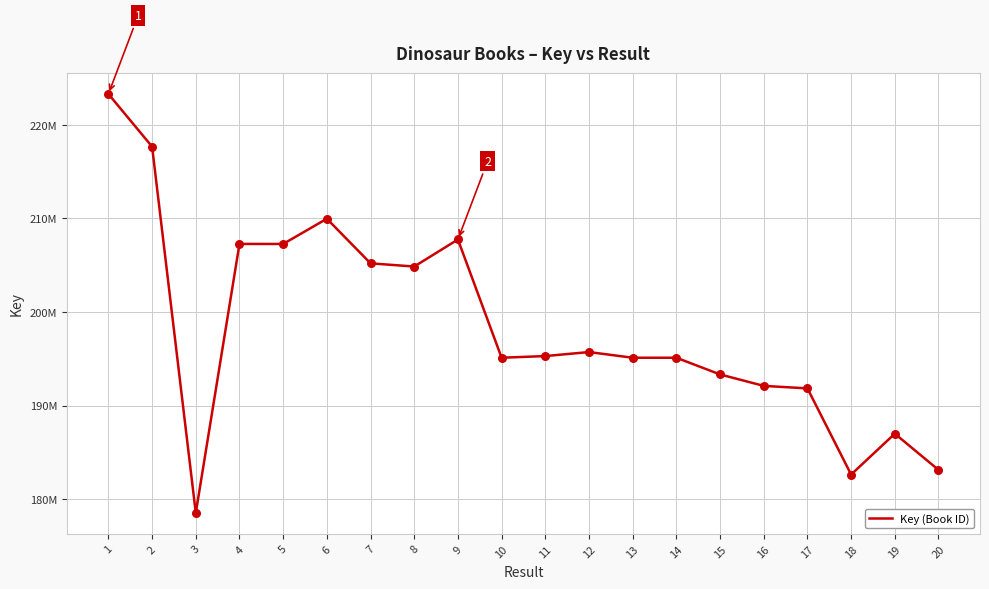

What is the change in value from 3 to 11?

+16765558